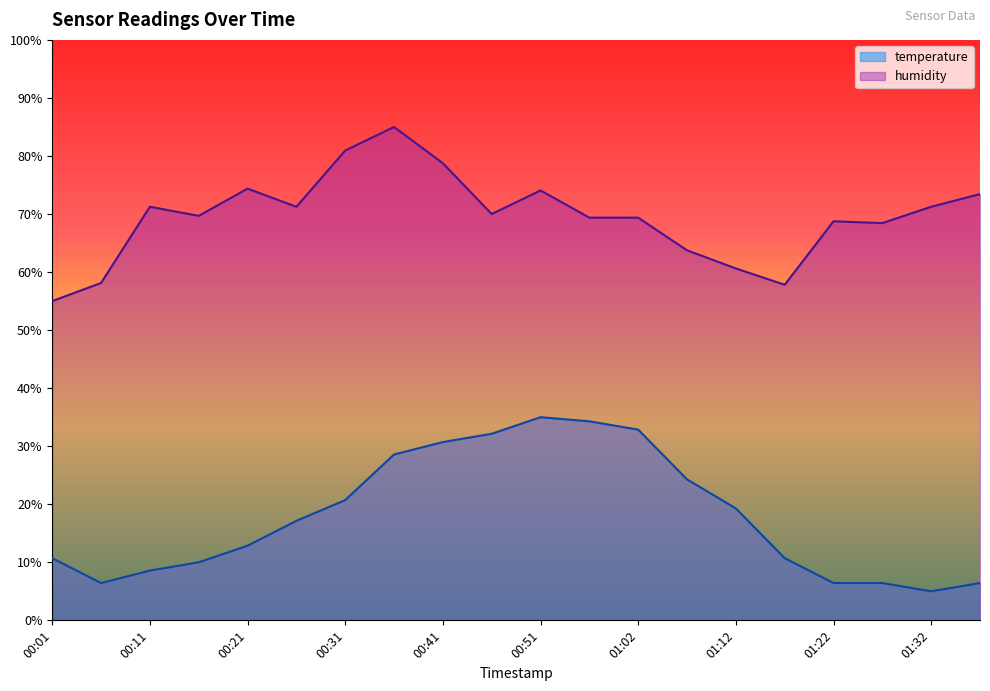

What is the difference between the highest and lowest values at 01:17?

47.1